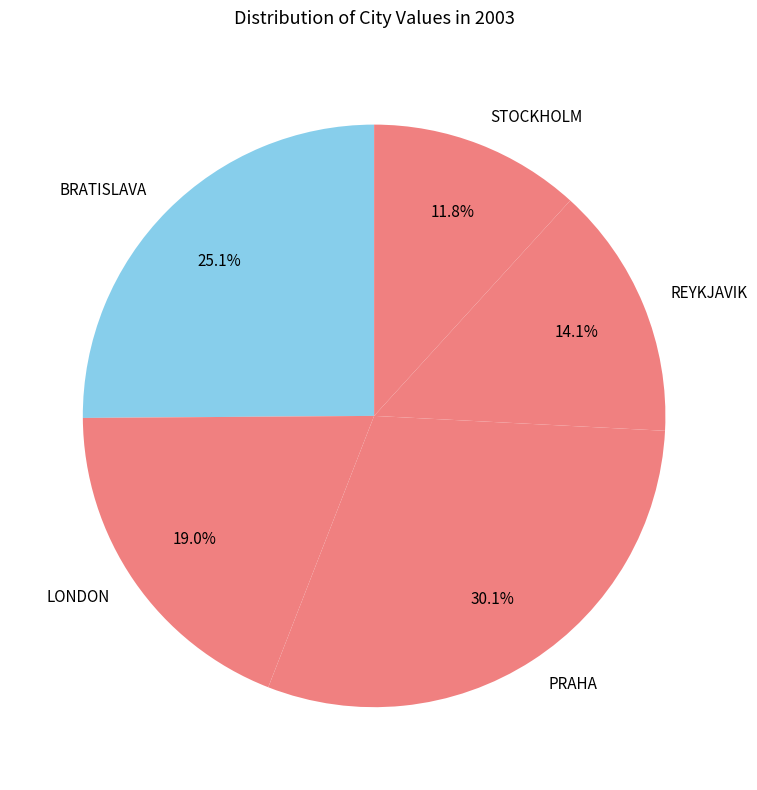

True or false: STOCKHOLM accounts for 12% of the total.

True